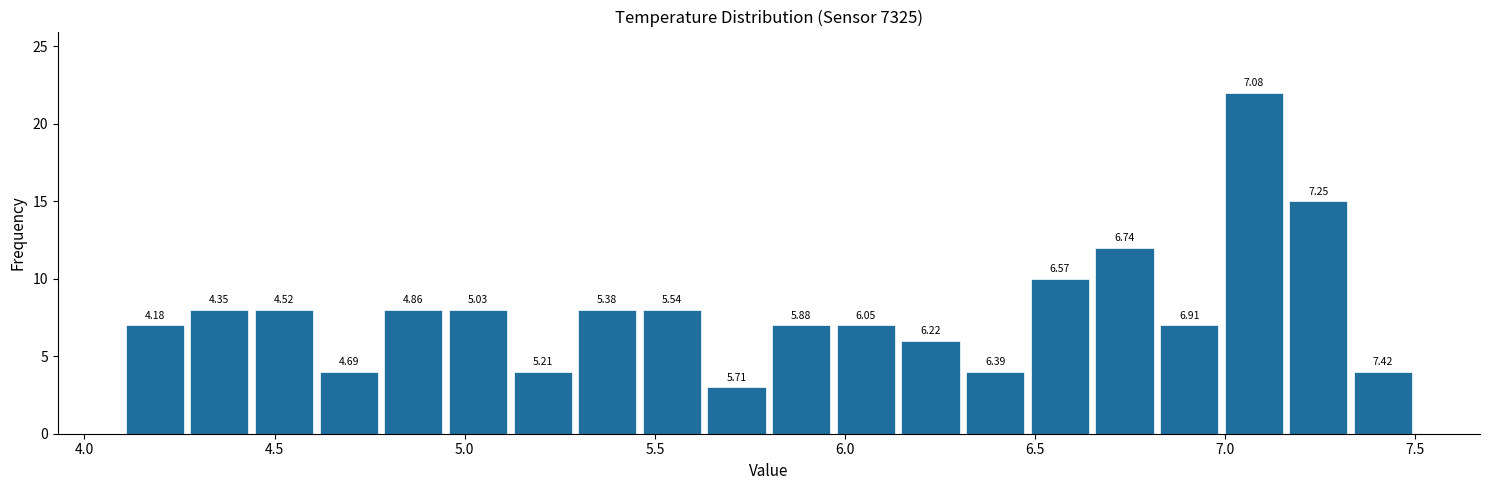

Read against the x-axis, roughly where is the centre of the tallest bar?

7.10